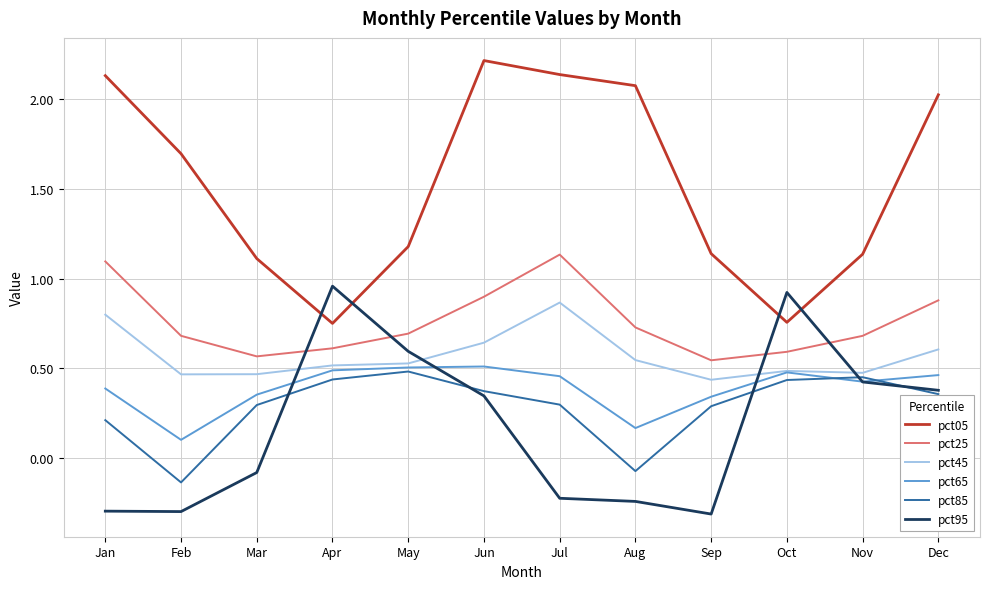

In pct65, how many points are lower than both neighbors (excluding endpoints)?

3